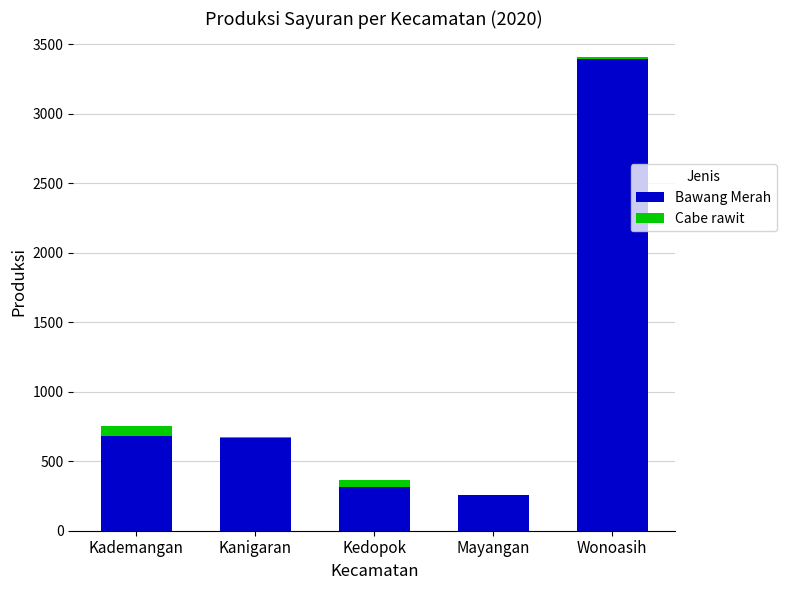

Which category has the highest value in the Bawang Merah series?

Wonoasih